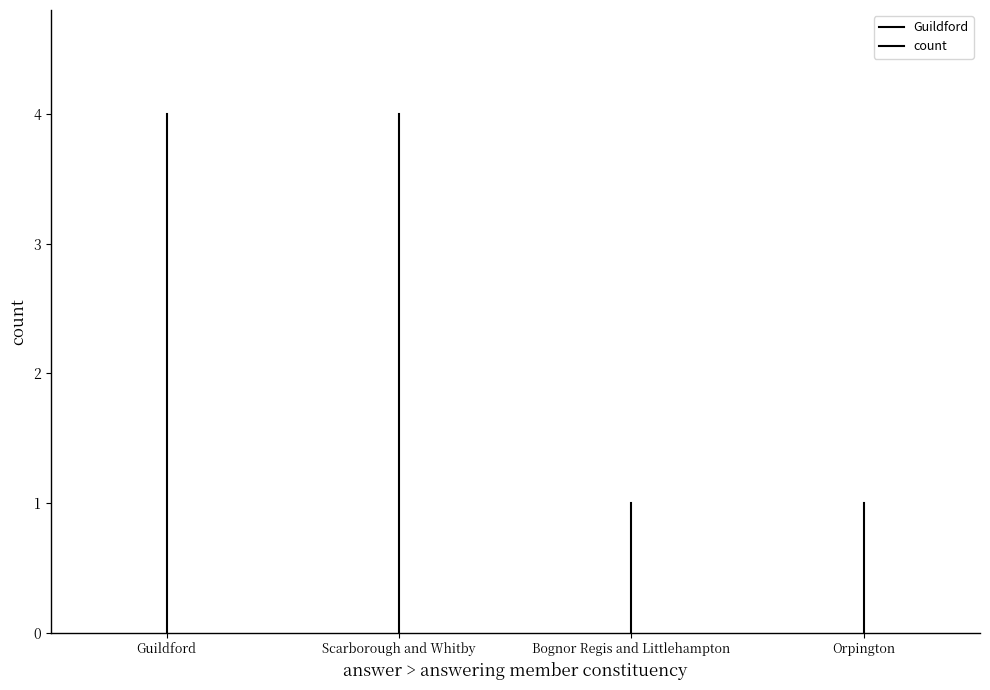

Which has a higher value, Guildford or Guildford?

Guildford